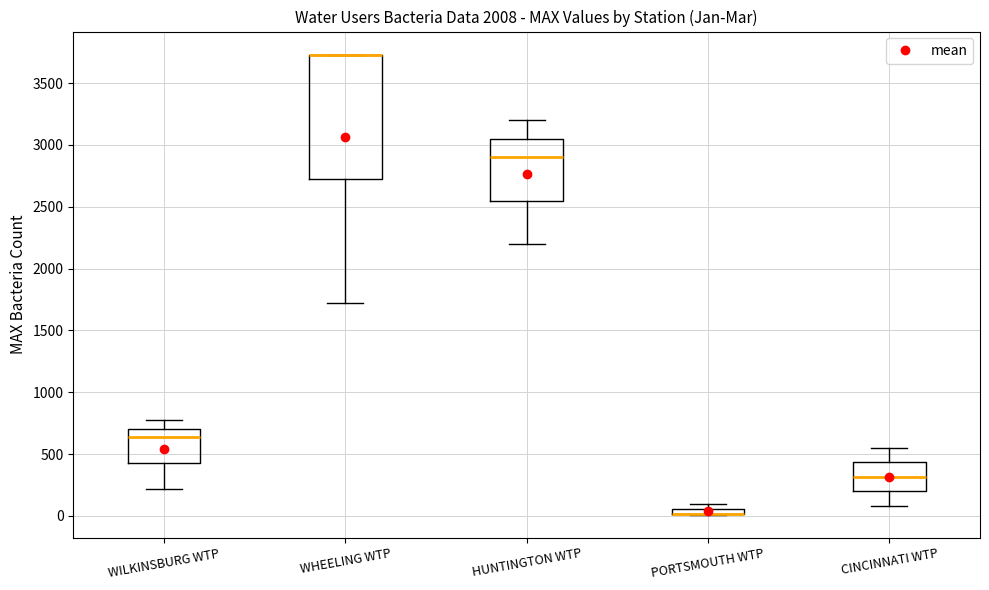

Comparing the boxes themselves (not the whiskers), which one is the tallest?

WHEELING WTP